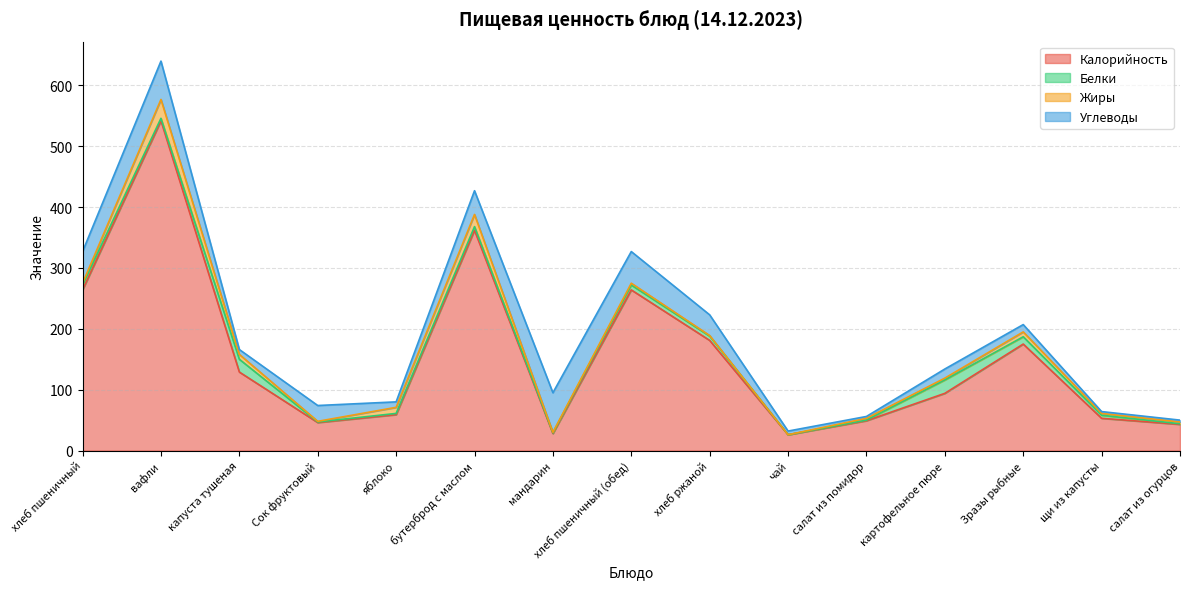

How many values in Белки are above zero?

14